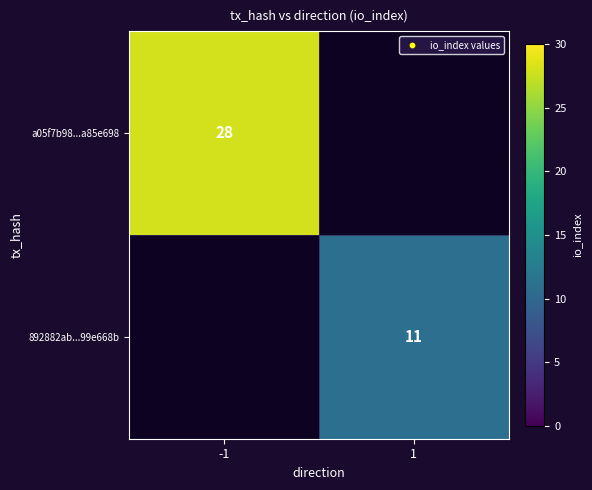

Is it true that a05f7b98...a85e698 equals 41 at -1?

False